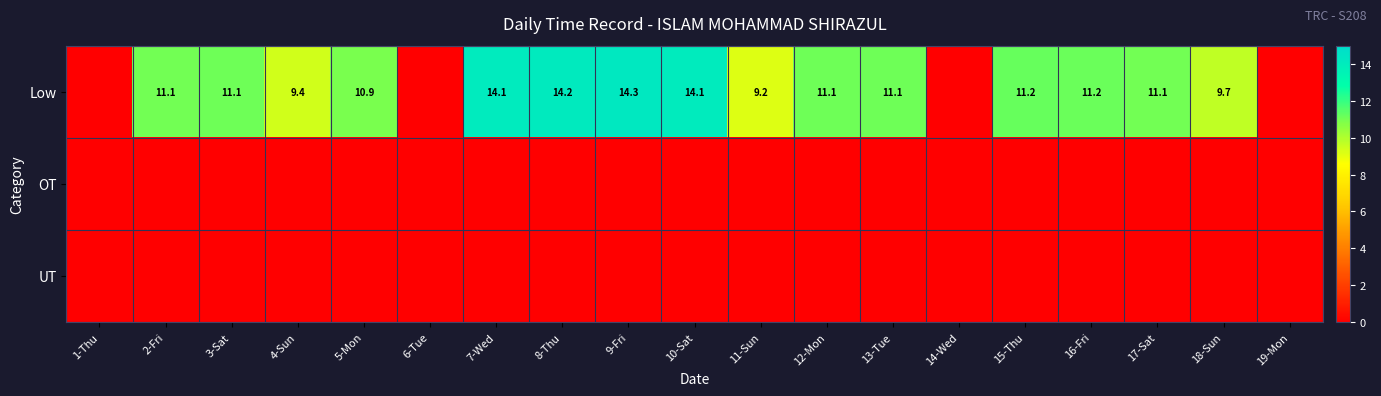

The value of Low at 12-Mon is 11.1. True or false?

True